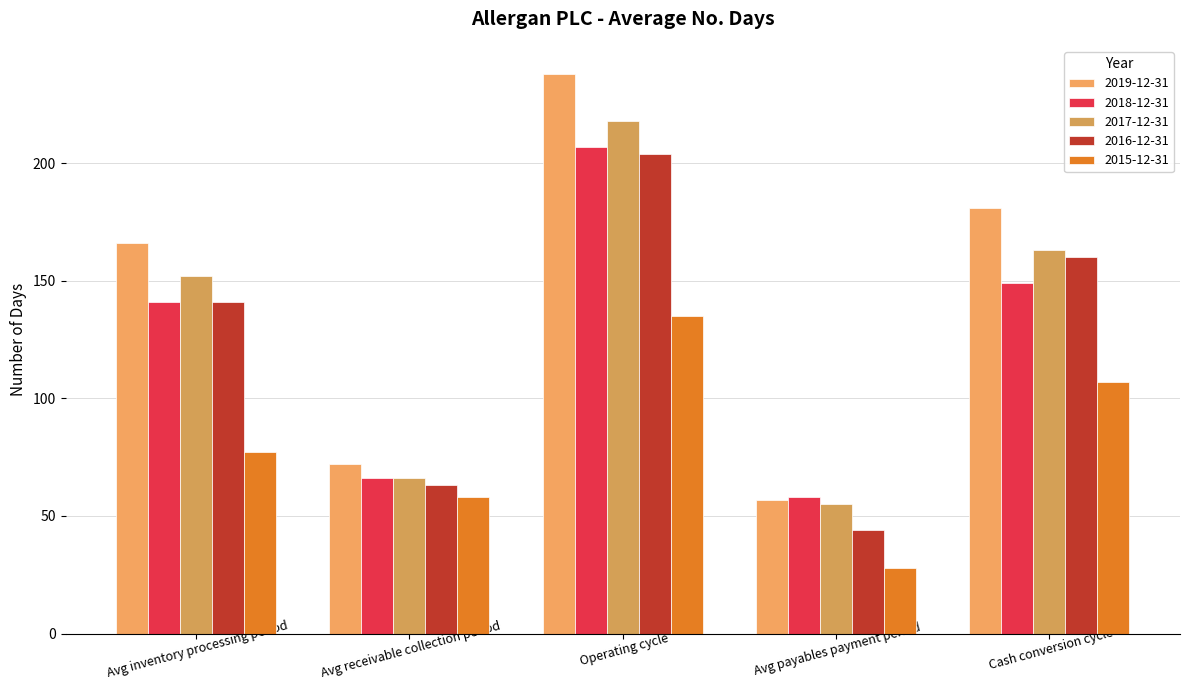

What is the smallest value displayed?

28